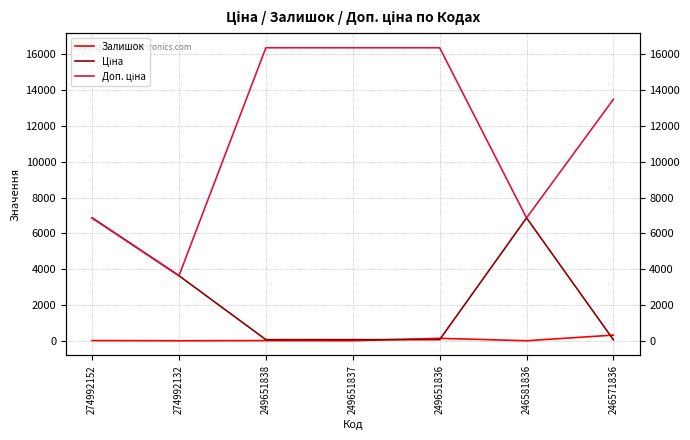

Reading left to right, transcribe all the data shown in this chart.

Залишок: 274992152=21.0	274992132=9.0	249651838=19.0	249651837=13.0	249651836=145.0	246581836=10.0	246571836=326.0
Ціна: 274992152=6869.4	274992132=3640.8	249651838=72.7	249651837=72.7	249651836=72.7	246581836=6869.4	246571836=60.0
Доп. ціна: 274992152=6869.4	274992132=3641.0	249651838=16366.5	249651837=16366.5	249651836=16366.5	246581836=6869.4	246571836=13493.2